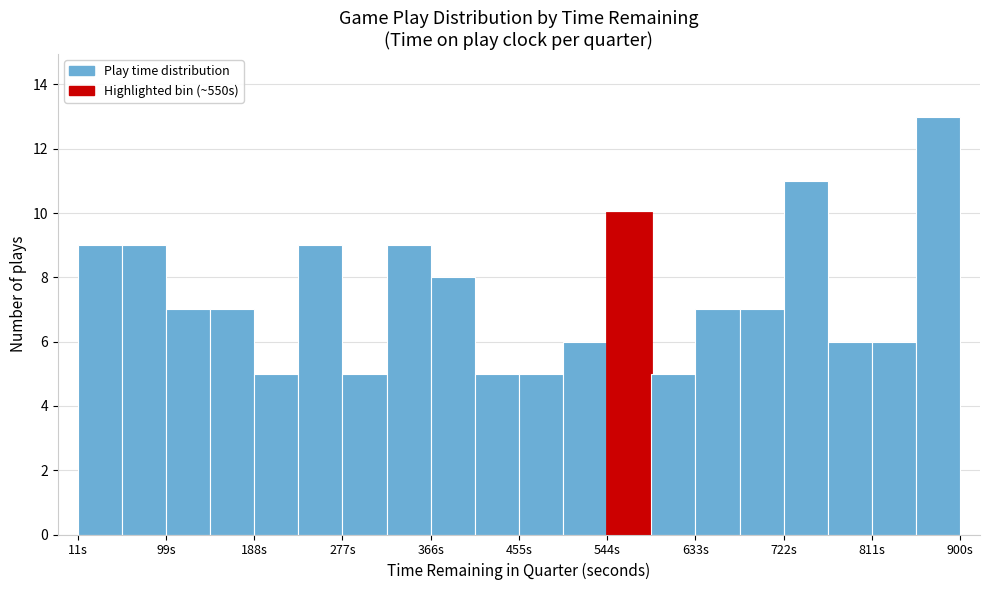

Reading left to right, transcribe this chart: for each bar, give the range it covers on the x-axis and its height. Neither the bar edges nor the heights are printed on the chart, so give them approximately, as read against the axes.

10 to 60: 9
60 to 100: 9
100 to 140: 7
140 to 190: 7
190 to 230: 5
230 to 280: 9
280 to 320: 5
320 to 370: 9
370 to 410: 8
410 to 460: 5
460 to 500: 5
500 to 540: 6
540 to 590: 10
590 to 630: 5
630 to 680: 7
680 to 720: 7
720 to 770: 11
770 to 810: 6
810 to 860: 6
860 to 900: 13